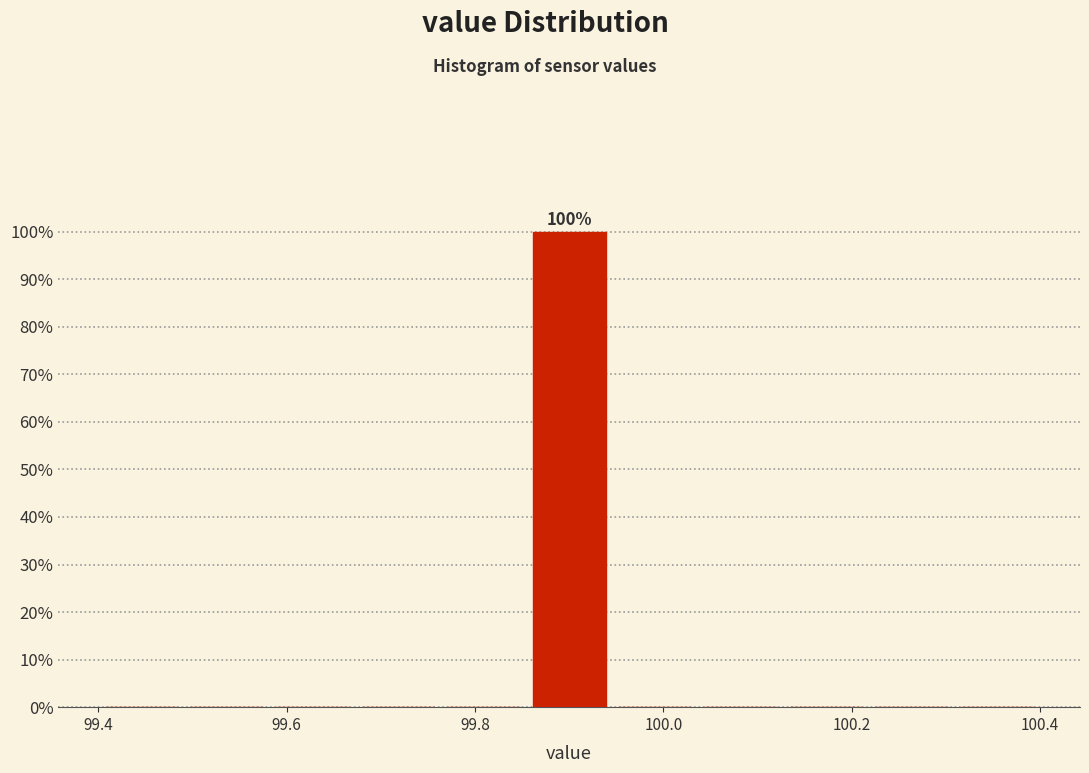

Over which range of the x-axis is the bar tallest?

99.86 to 99.94